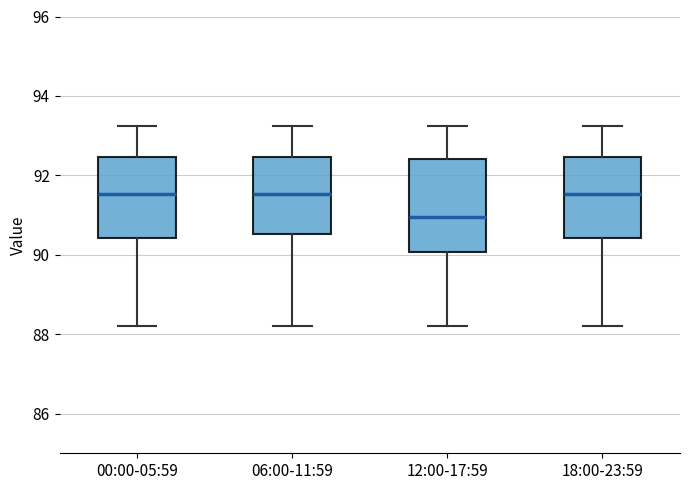

Reading left to right, transcribe this box plot: for each box, give where its median line is, the range the box spans, and where its two whiskers end, as read against the y-axis. The values are not printed on the chart, so give them approximately, as read against the axis.

00:00-05:59: median 91.6, box 90.4 to 92.4, whiskers 88.2 to 93.2
06:00-11:59: median 91.6, box 90.6 to 92.4, whiskers 88.2 to 93.2
12:00-17:59: median 91.0, box 90.0 to 92.4, whiskers 88.2 to 93.2
18:00-23:59: median 91.6, box 90.4 to 92.4, whiskers 88.2 to 93.2